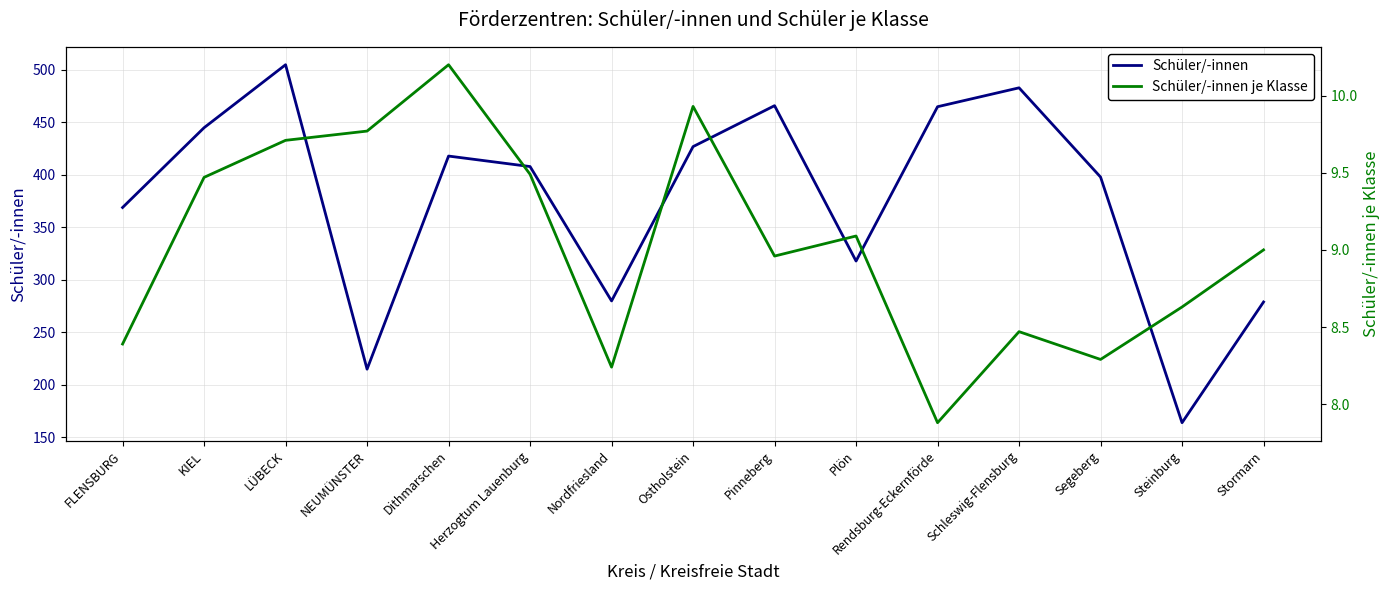

List the series in order of their peak value, lowest first.

Schüler/-innen je Klasse, Schüler/-innen